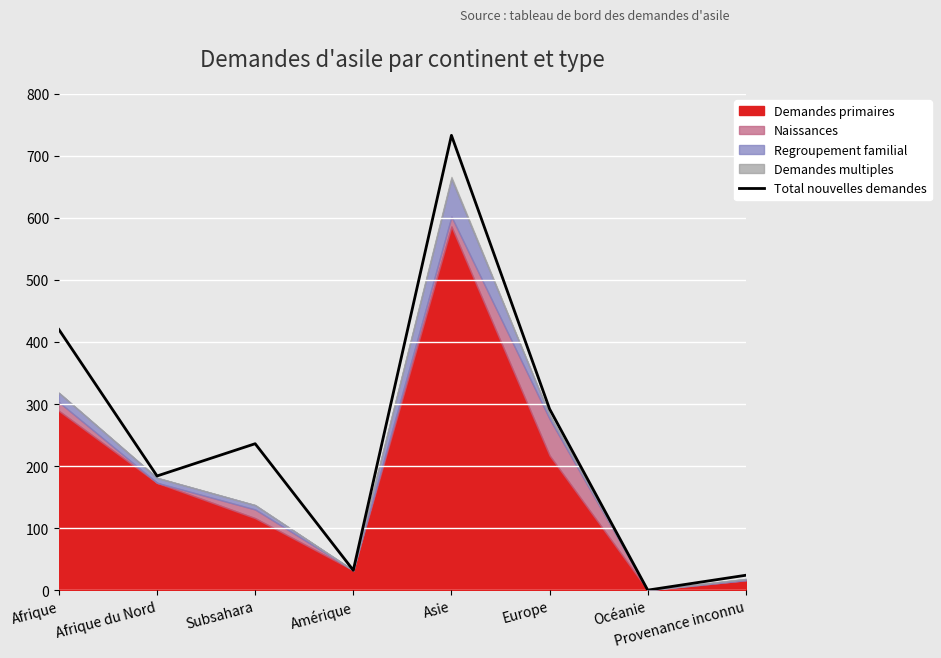

Which has a higher value, Afrique or Asie?

Asie